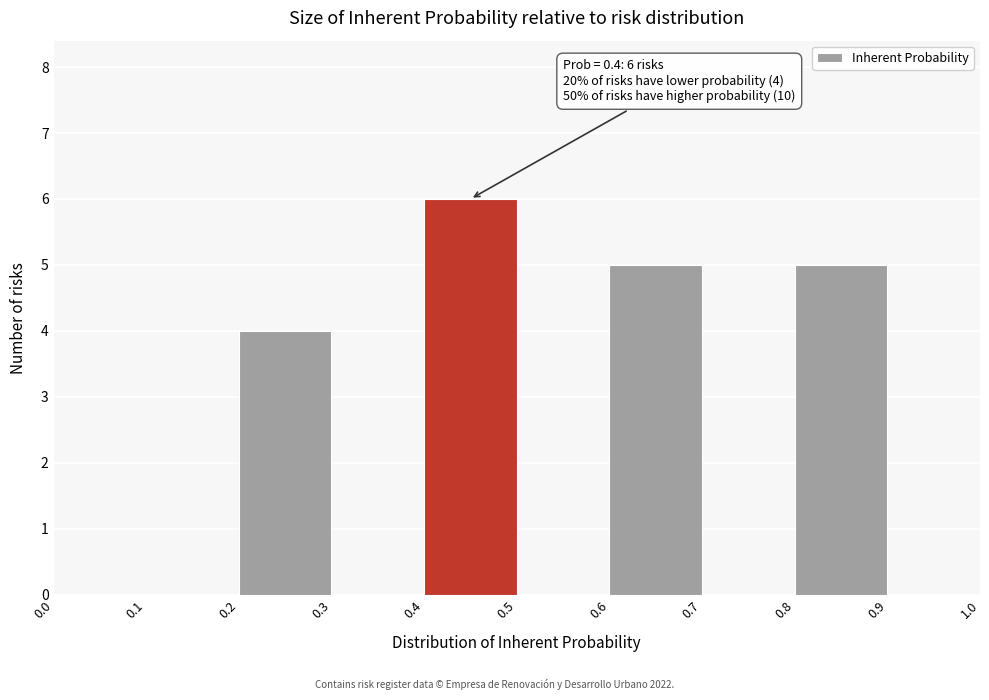

Over which range of the x-axis is the bar tallest?

0.4 to 0.5